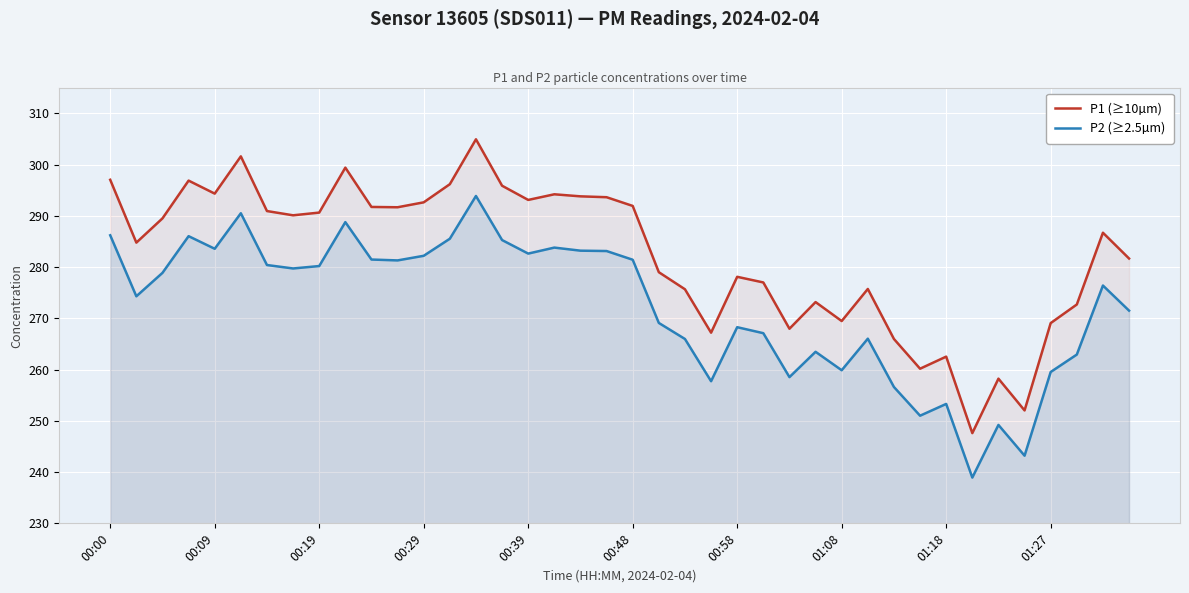

Which series has the widest spread of values?

P1 (≥10µm)